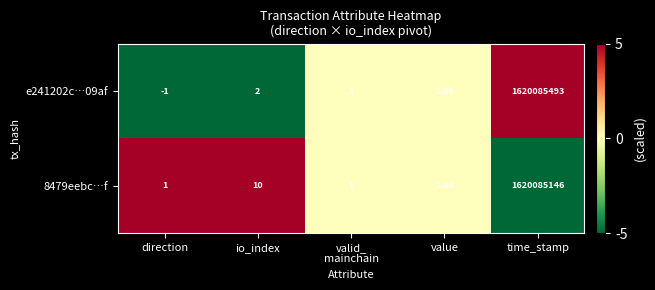

Which category has the highest value across all series?

time_stamp